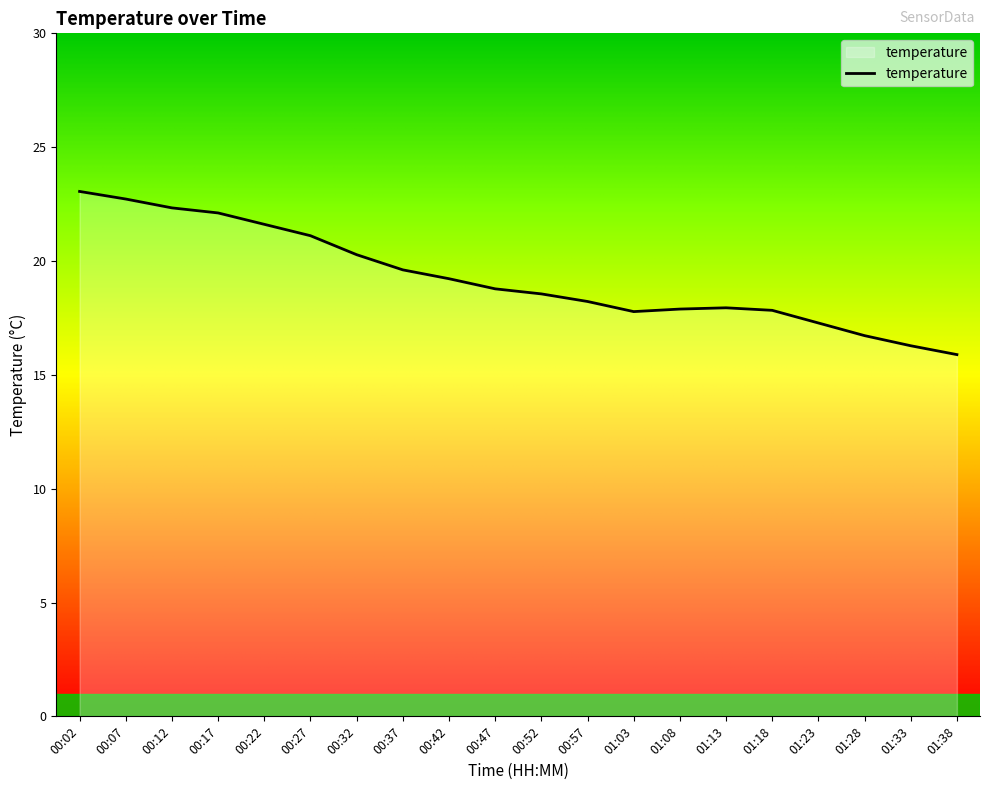

True or false: the data shows 22.3 at 00:12.

True